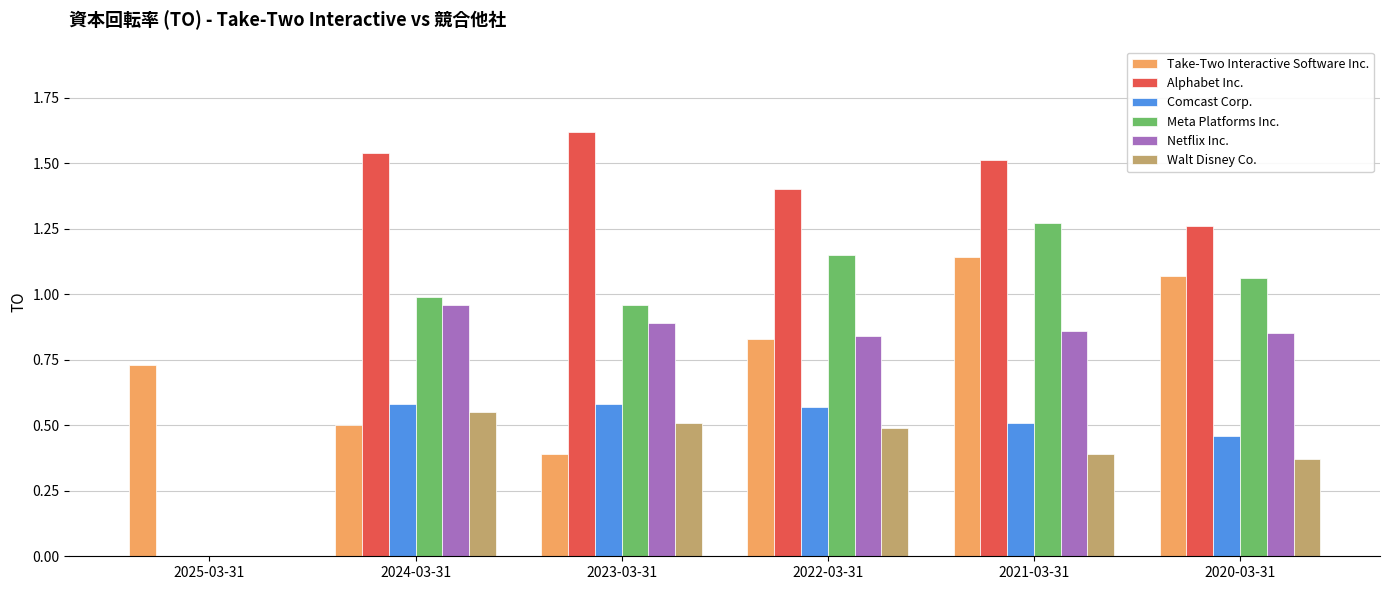

Which series has the largest total across all categories?

Alphabet Inc.